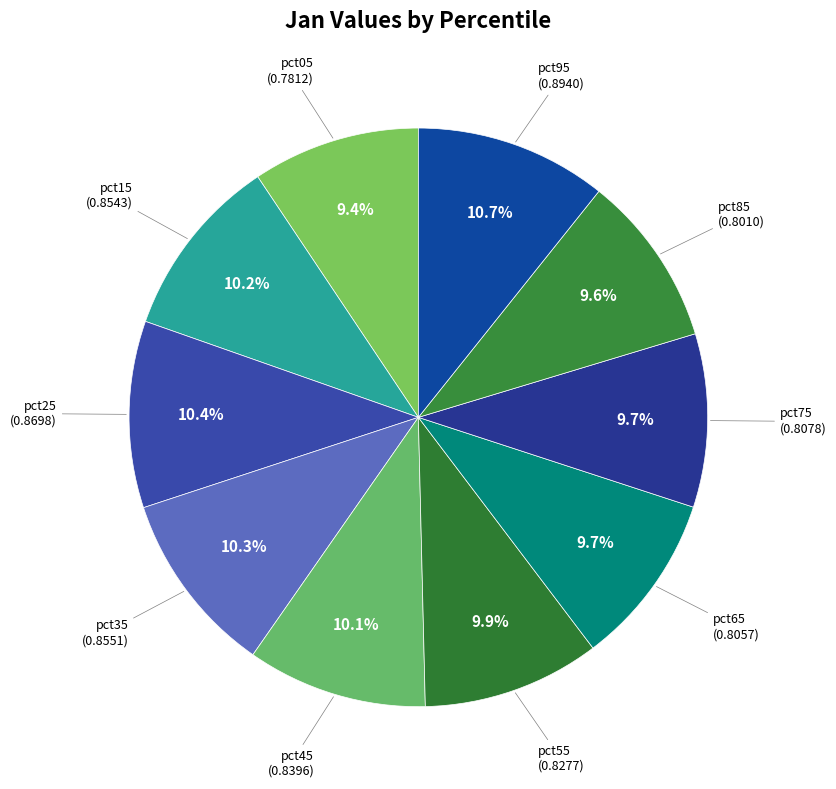

Rank the categories by value from highest to lowest.

pct95, pct25, pct35, pct15, pct45, pct55, pct75, pct65, pct85, pct05